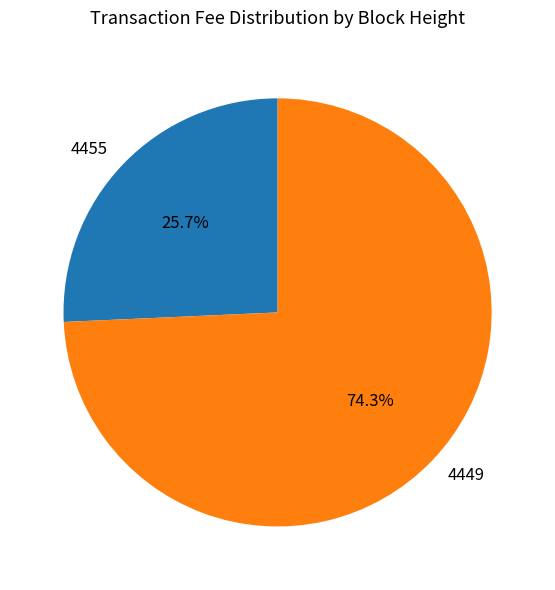

Approximately how many times larger is the value at 4455 compared to 4449?

0.3